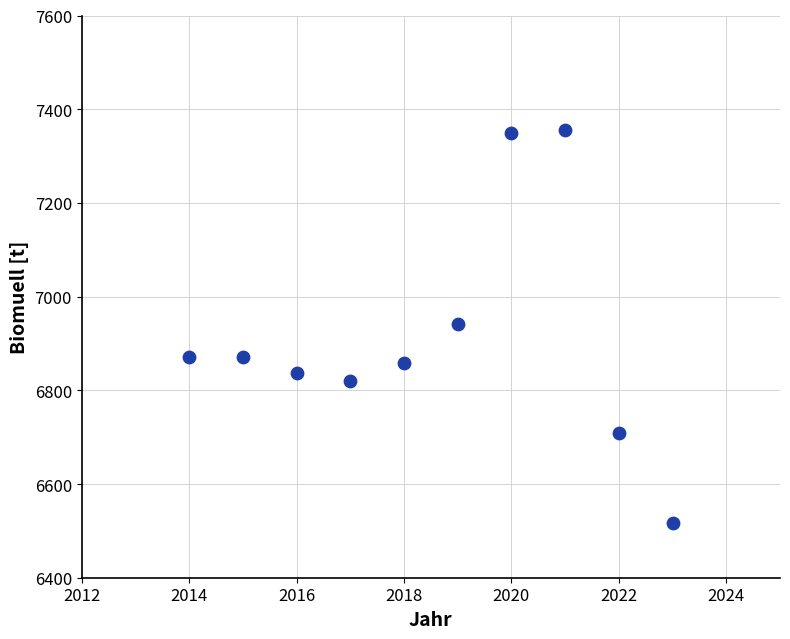

What is the average X value?

2018